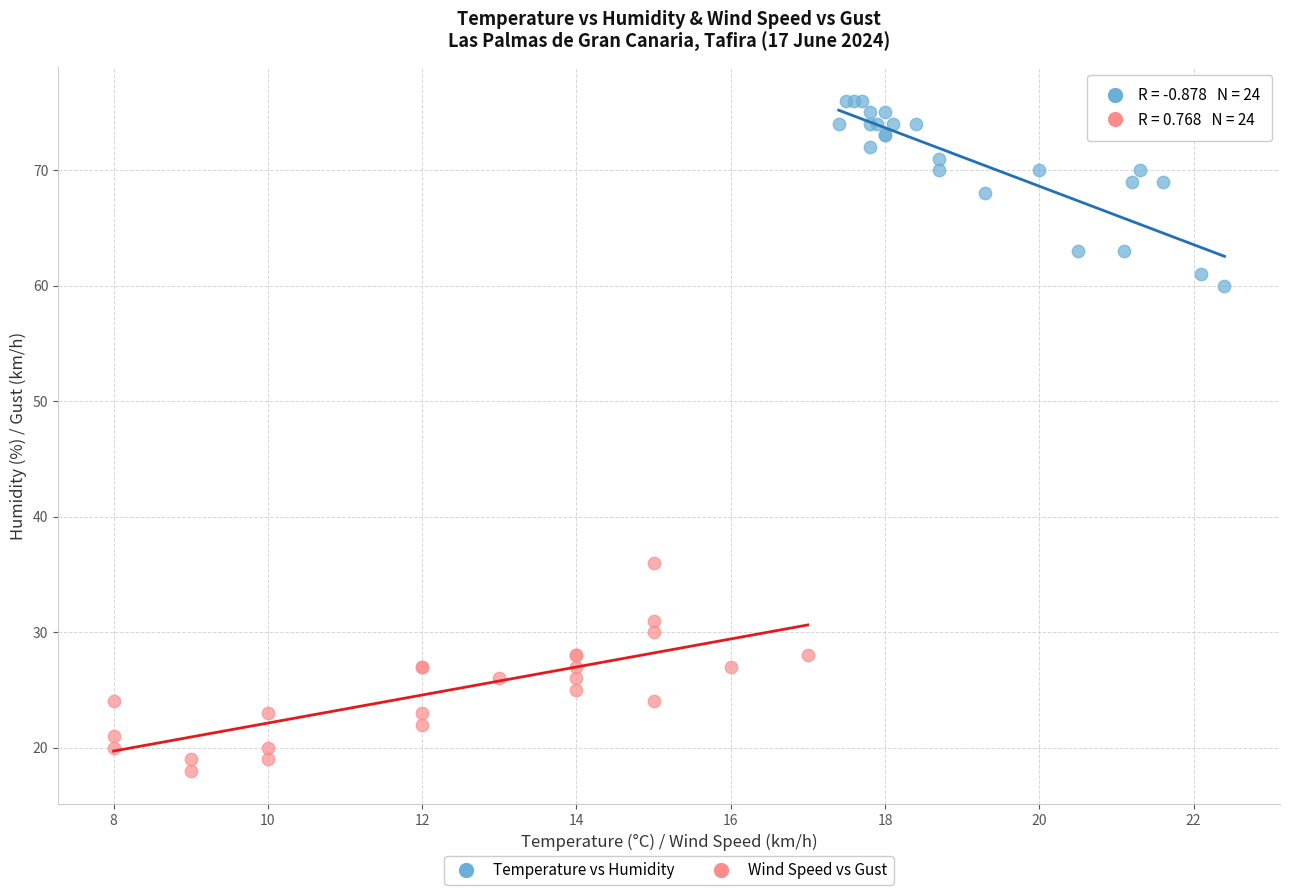

Which series reaches the minimum Y coordinate?

Wind Speed vs Gust